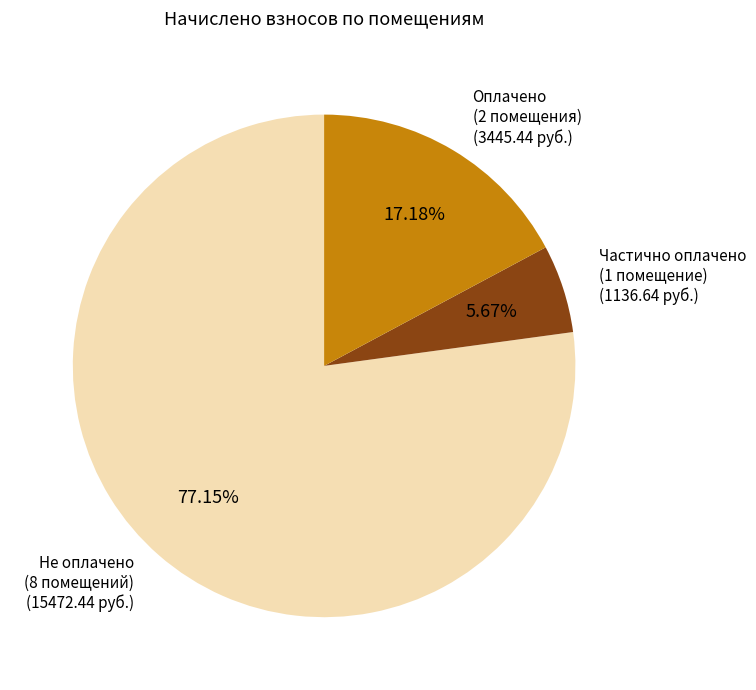

Does any single category account for the majority?

Yes